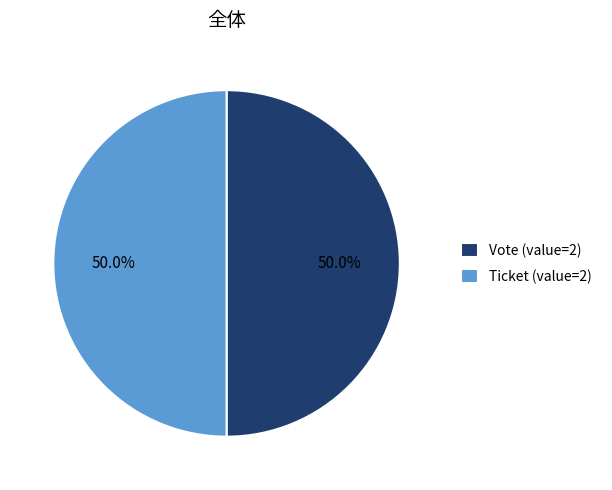

What is the ratio of the value at Vote (value=2) to the value at Ticket (value=2)?

1.0